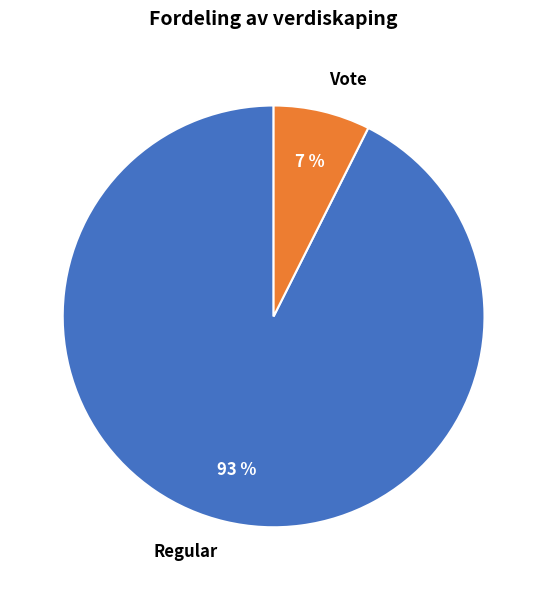

To the nearest percent, what is the average slice percentage?

50%